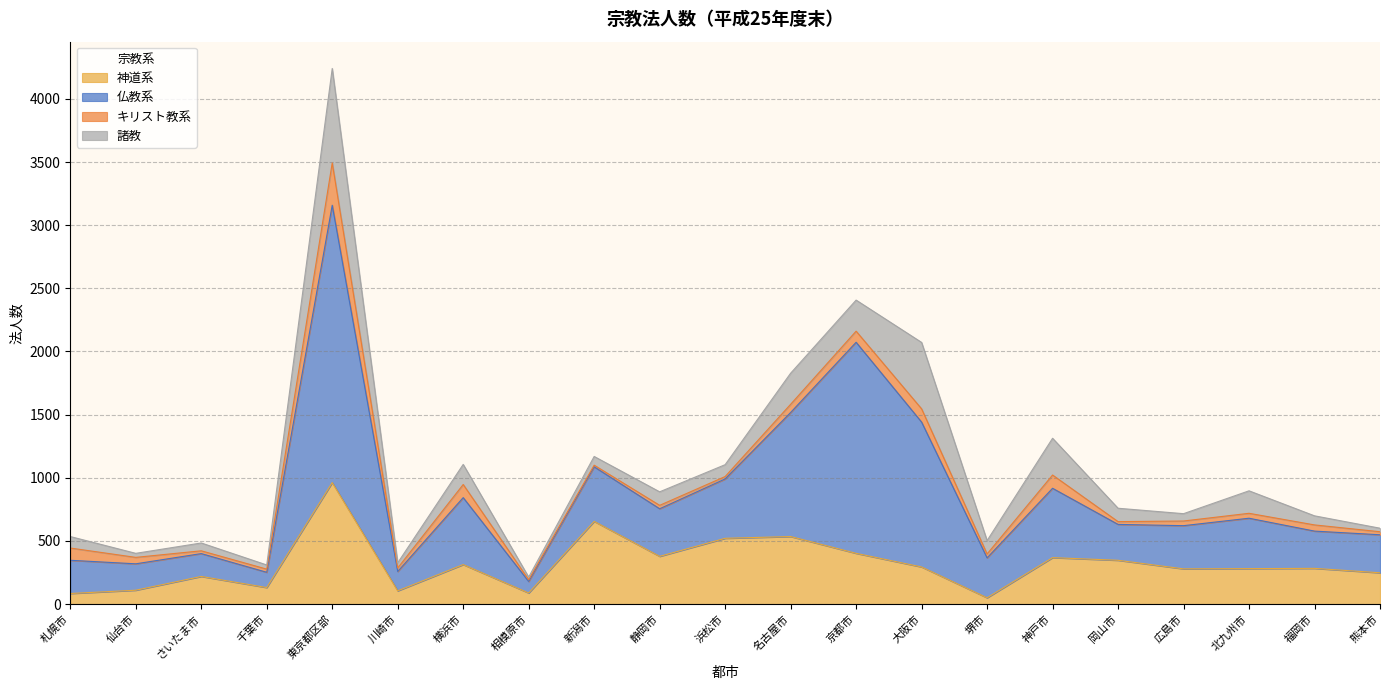

At how many categories does at least one series exceed 640?

5